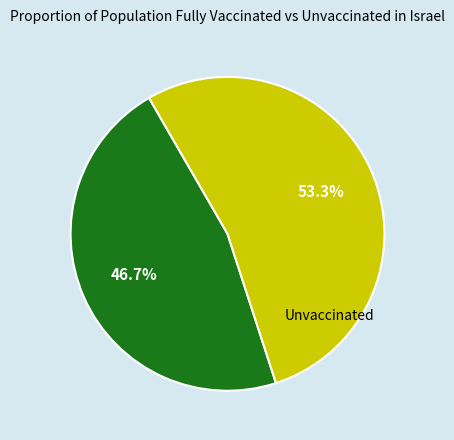

Is there any slice that represents more than half of the pie?

Yes